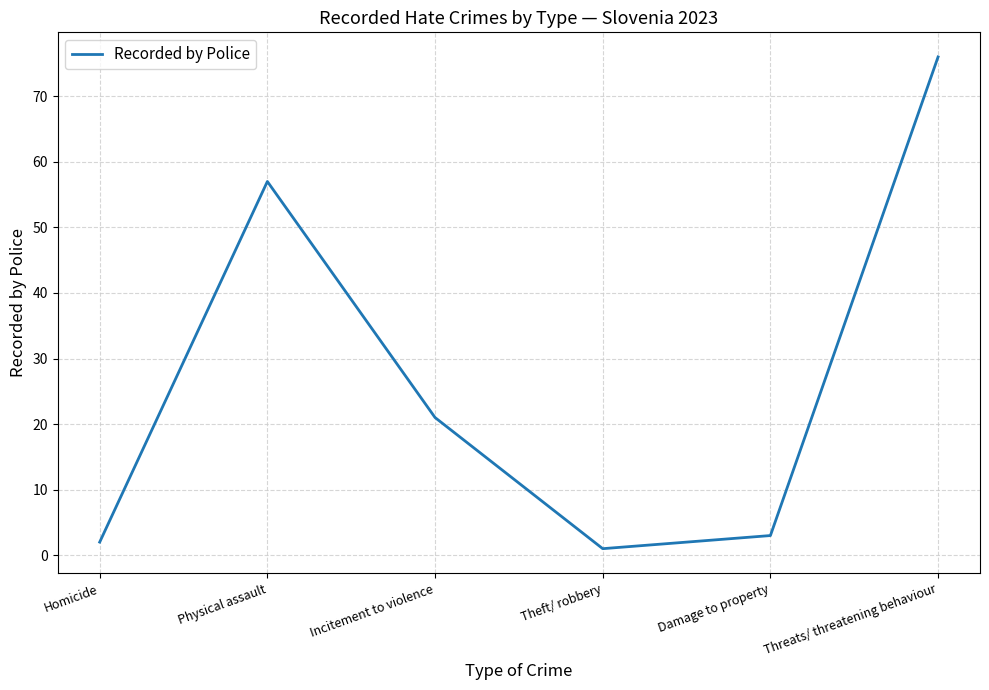

Is it true that the value at Physical assault is 57?

True